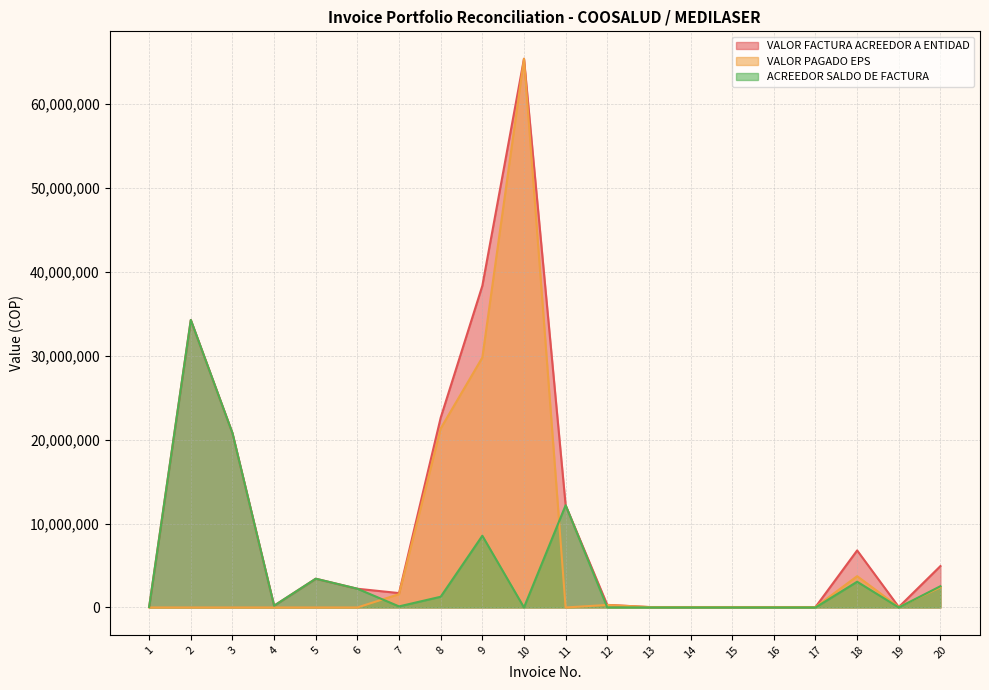

What is the spread (max minus min) of values at 16?

50620